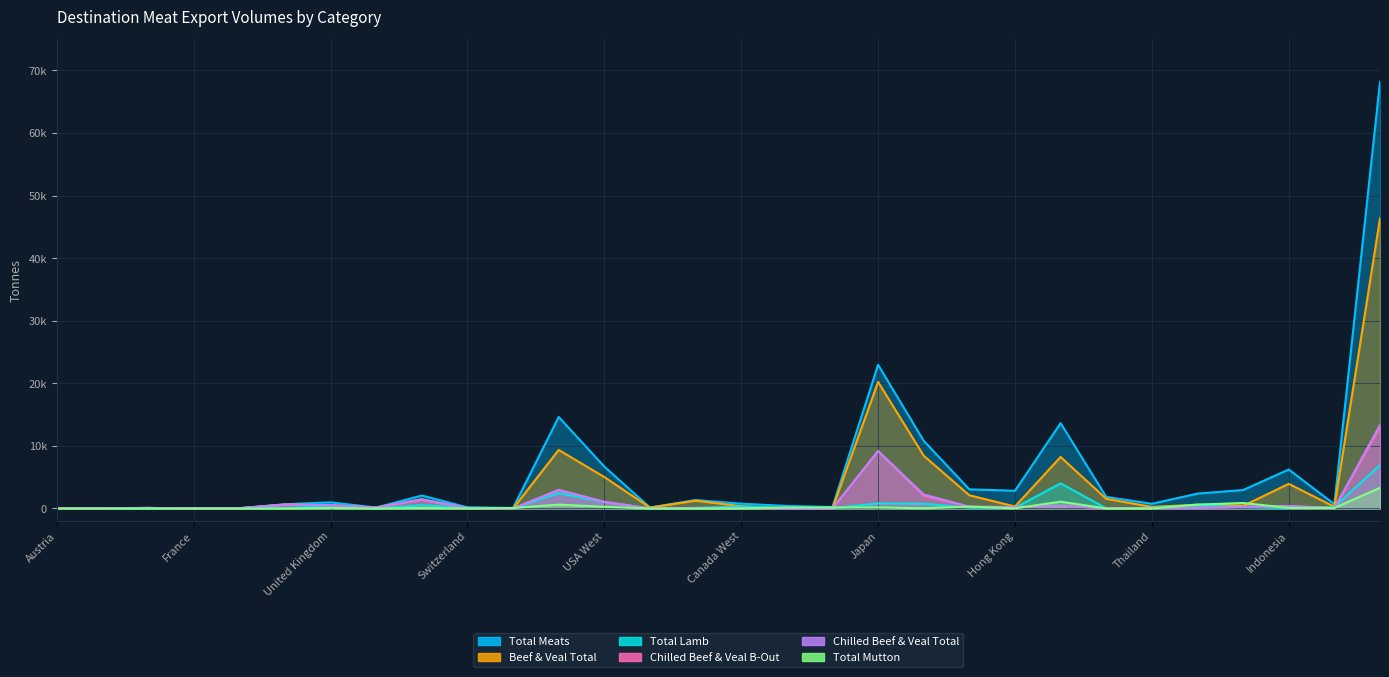

True or false: Total Lamb and Chilled Beef & Veal Total cross at least once.

True